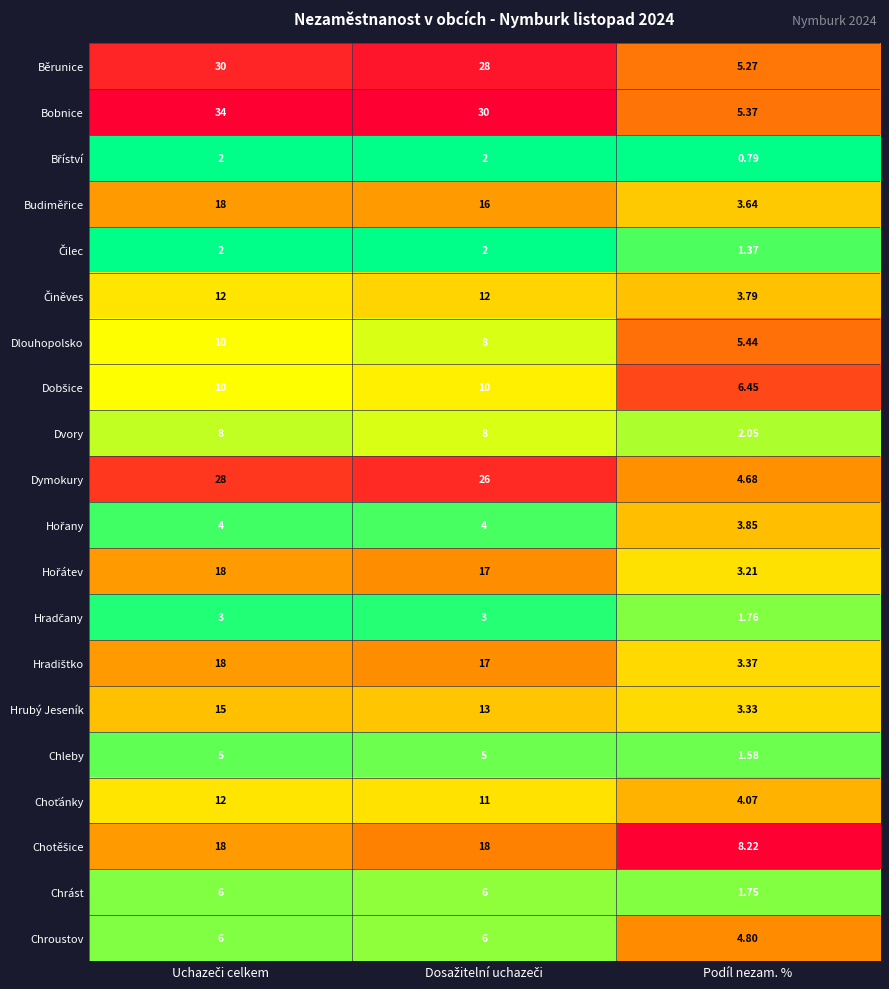

At which category does the chart reach its minimum across all series?

Podíl nezam. %